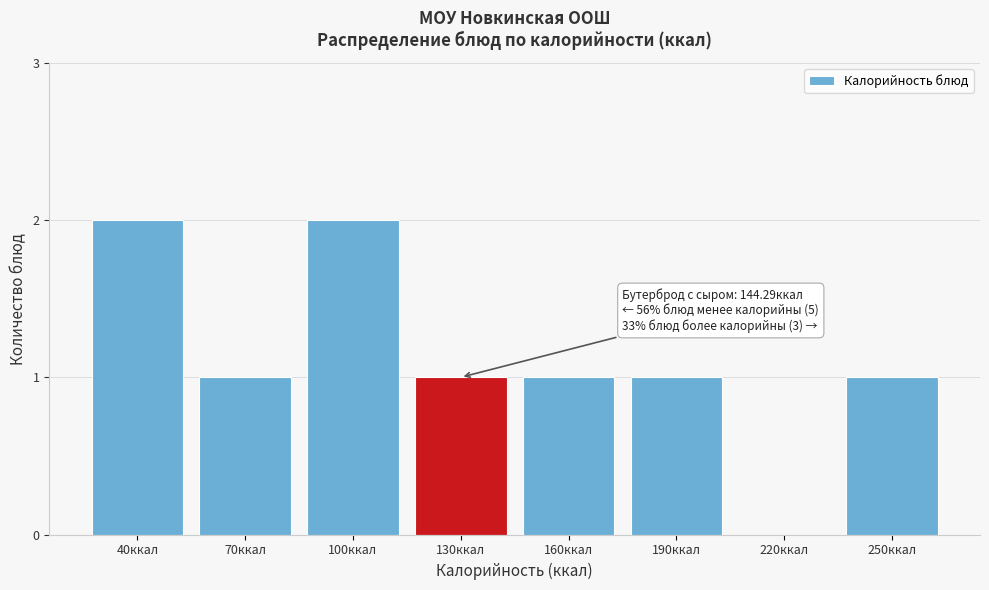

Reading left to right, list all the values displayed in this chart.

40ккал=2	70ккал=1	100ккал=2	130ккал=1	160ккал=1	190ккал=1	220ккал=0	250ккал=1